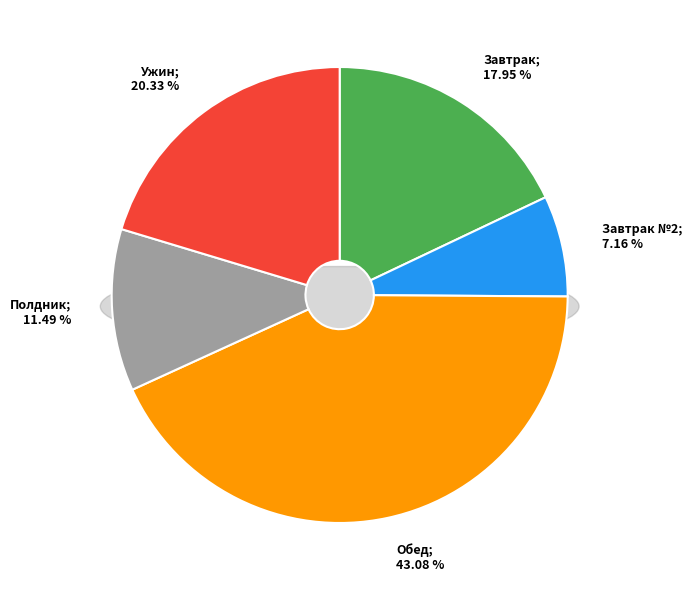

The Полдник slice represents 17% of the pie. True or false?

False